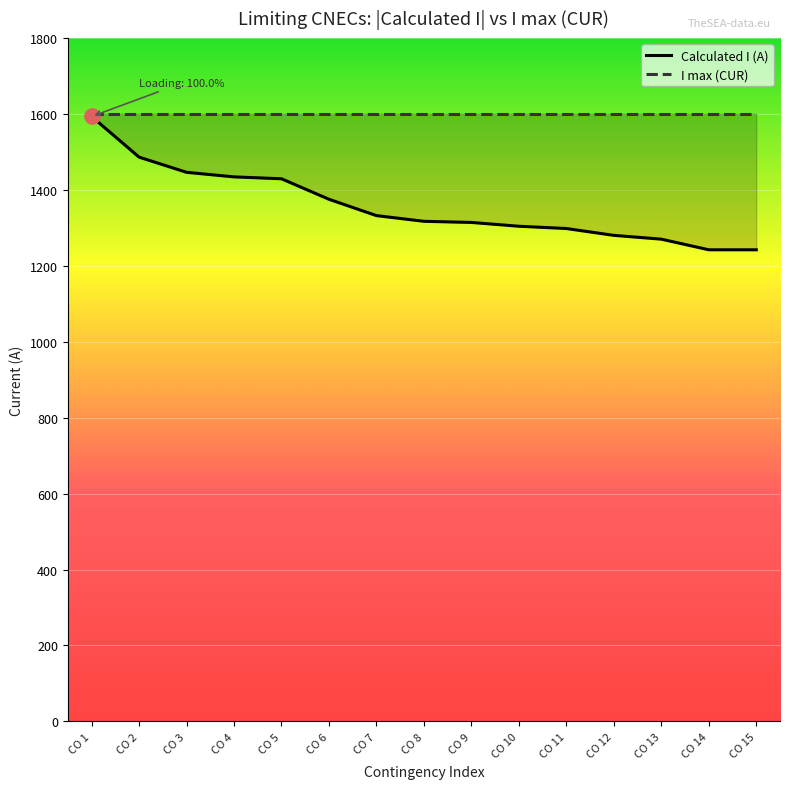

Which series has the largest total across all categories?

I max (CUR)